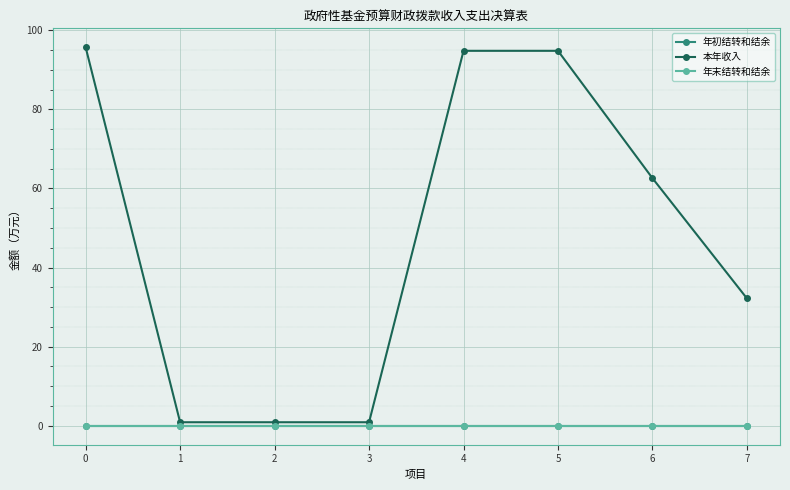

True or false: 年初结转和结余 has more than 1 points higher than both neighbors.

False